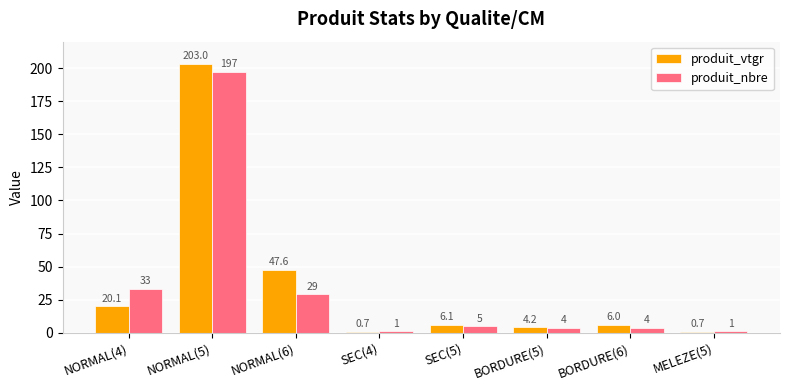

Reading left to right, transcribe all the data shown in this chart.

produit_vtgr: 20.1	203.0	47.6	0.7	6.1	4.2	6.0	0.7
produit_nbre: 33.0	197.0	29.0	1.0	5.0	4.0	4.0	1.0